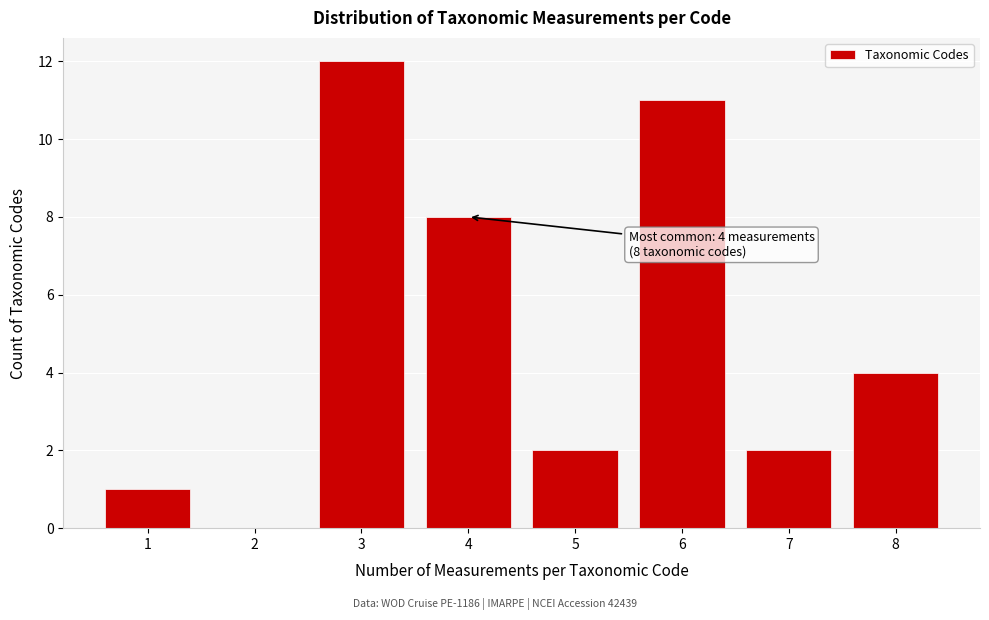

Which range on the x-axis has the tallest bar?

2.5 to 3.5